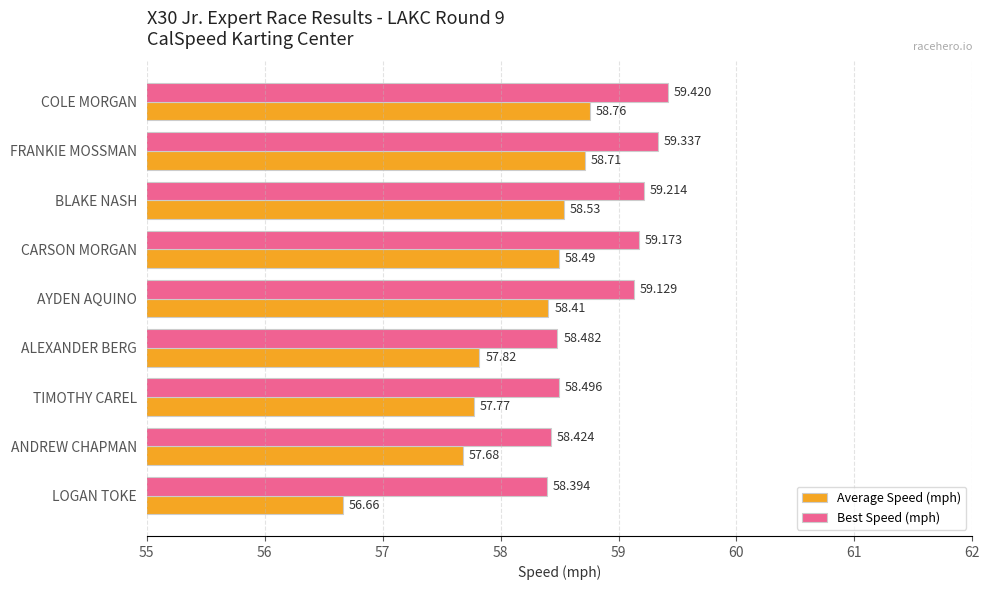

List the series in order of their overall mean, highest first.

Best Speed (mph), Average Speed (mph)